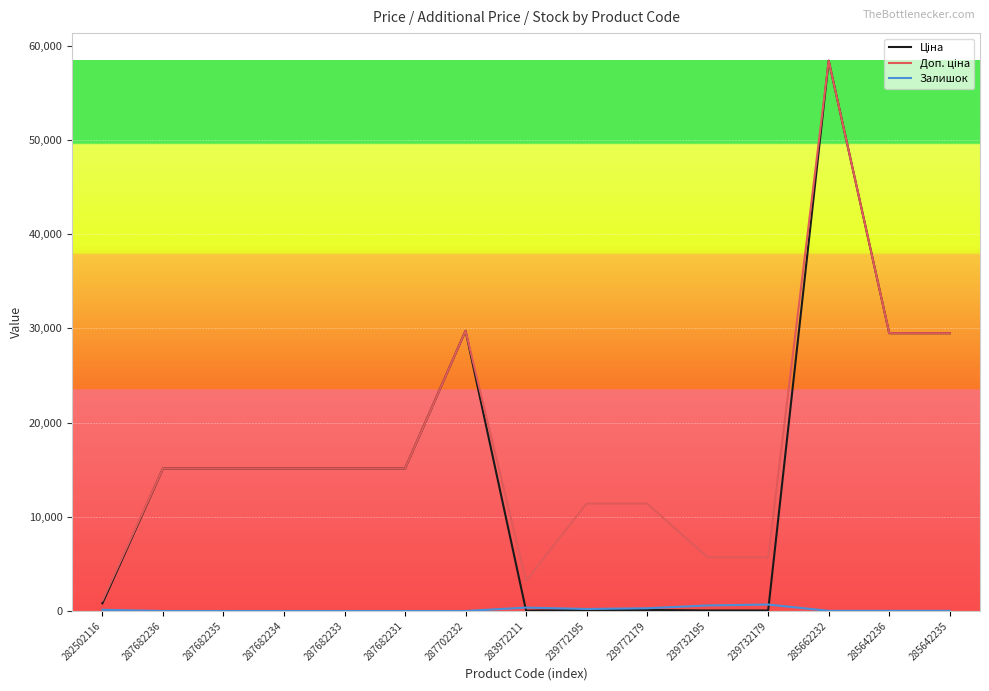

At which category is the sum across all series the highest?

285662232